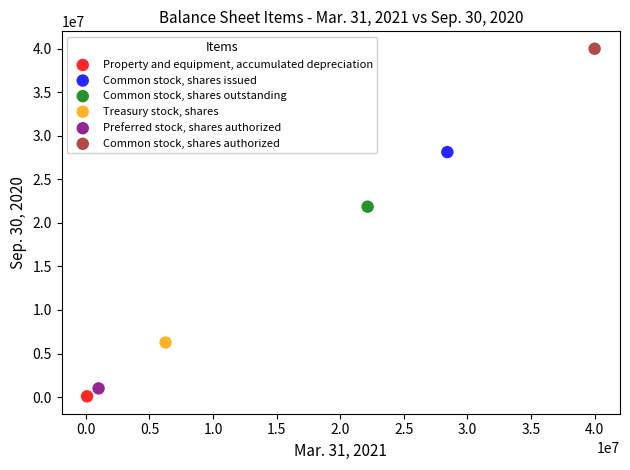

Which series contains the lowest Y value?

Property and equipment, accumulated depreciation